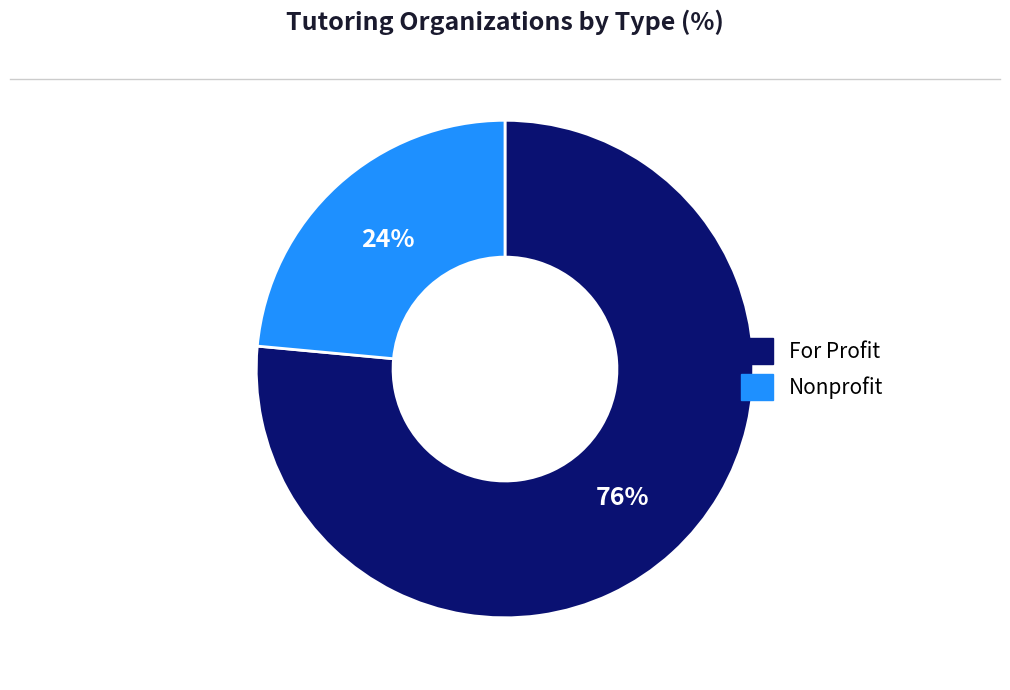

To the nearest percent, what percentage of the pie is Nonprofit?

24%